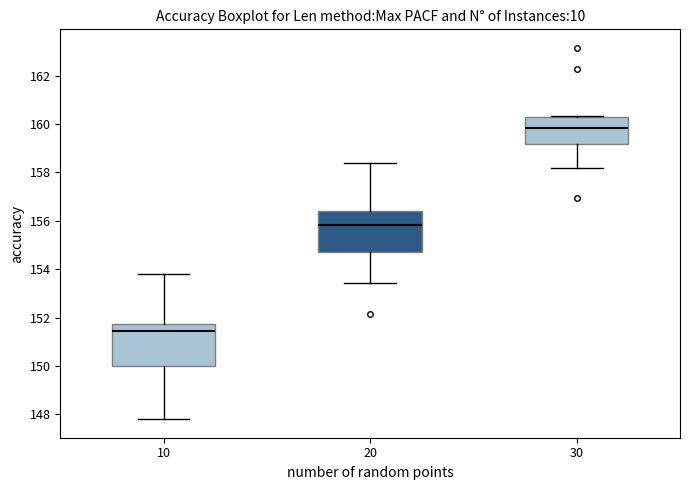

Which box's median line is the lowest?

10